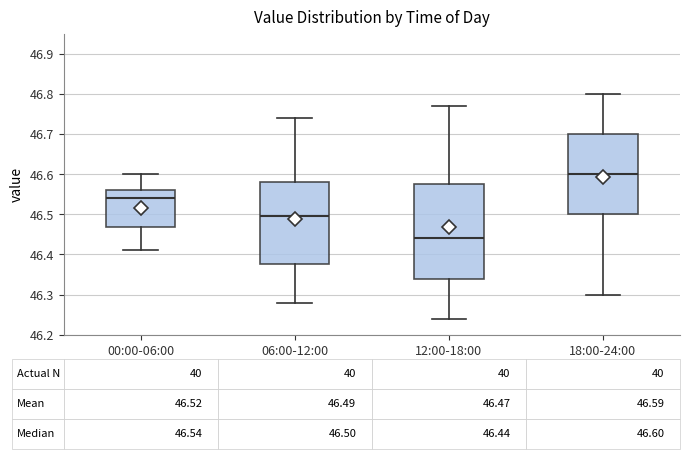

Which box's median line is the lowest?

12:00-18:00